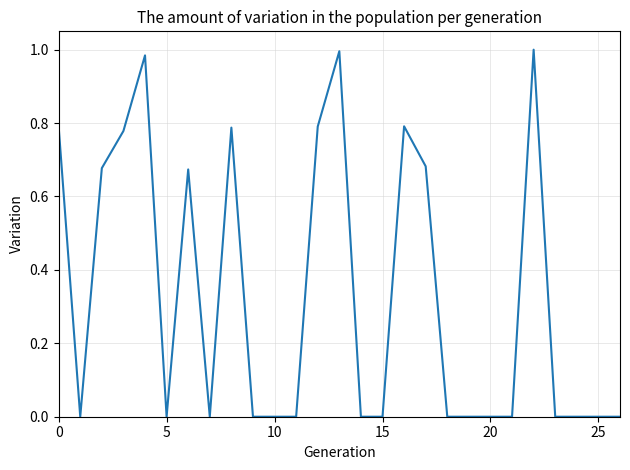

What is the sum of all values?

9.0